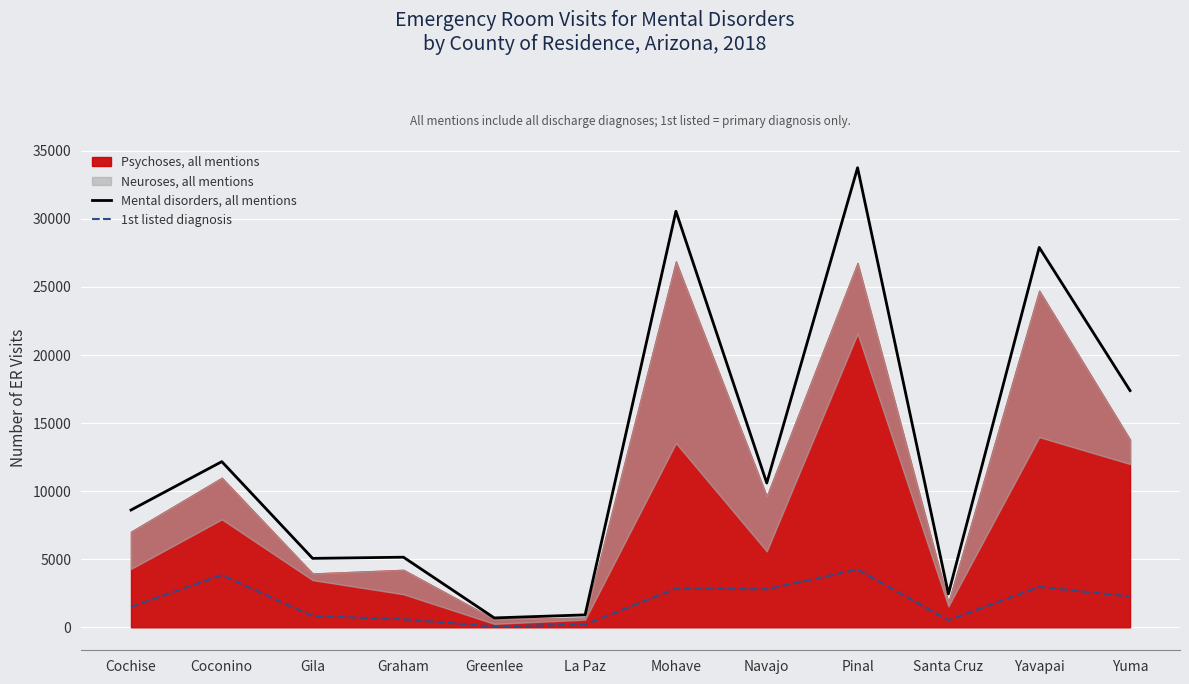

Between Gila and Navajo, which series saw the biggest shift?

Mental disorders, all mentions